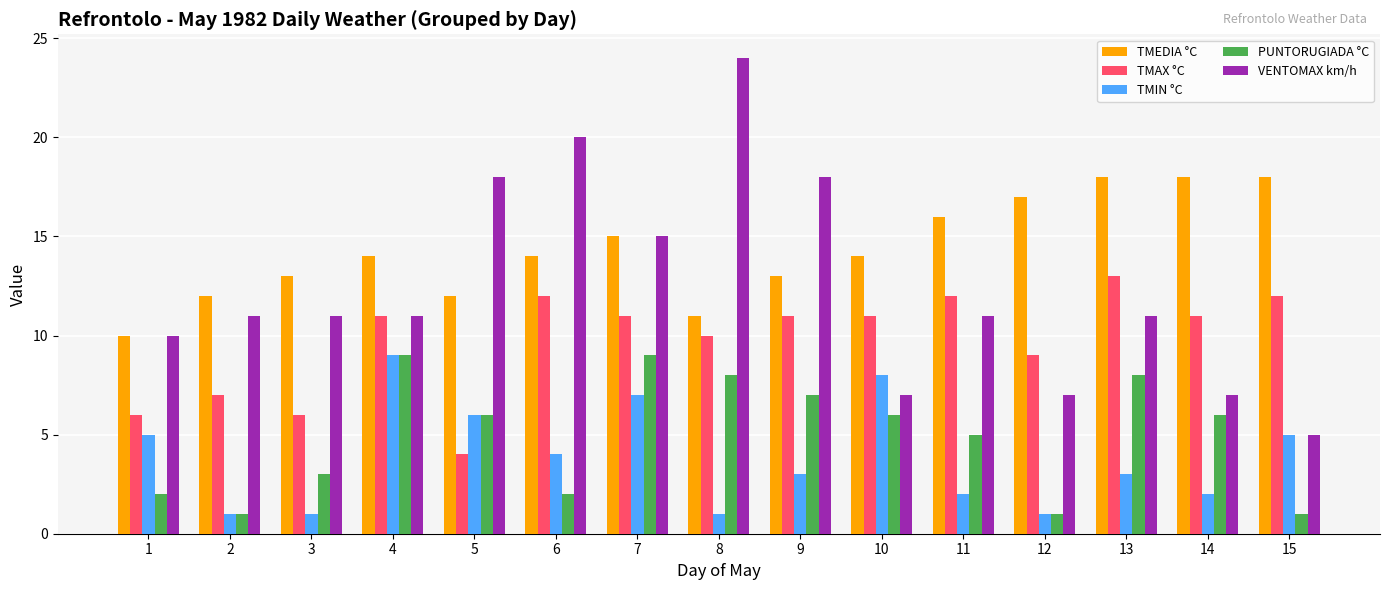

Are the bars horizontal?

No